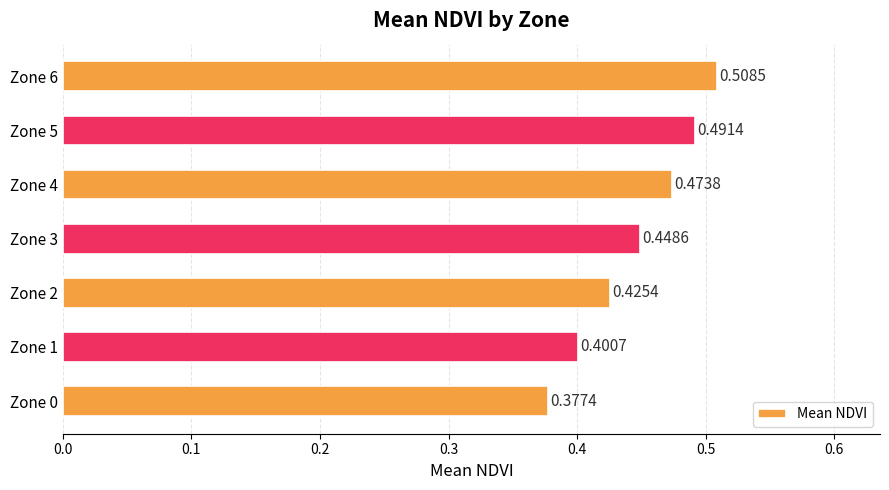

What is the difference between the maximum and minimum values?

0.1